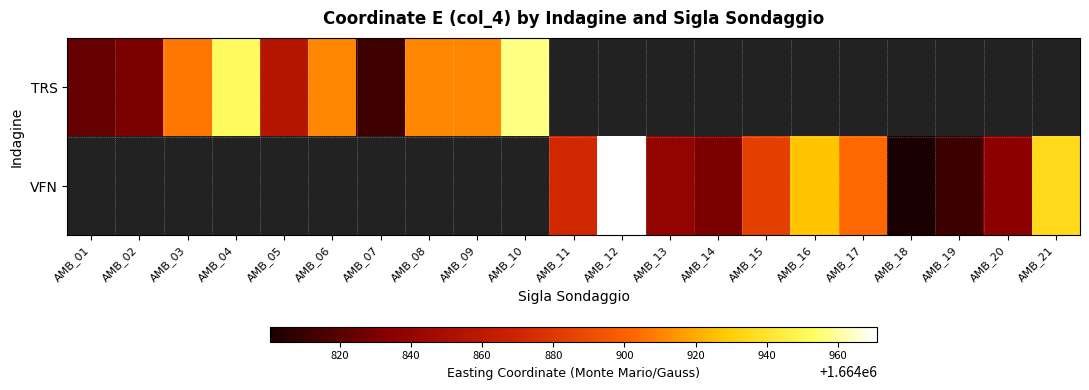

Between AMB_12 and AMB_18, which series saw the biggest shift?

VFN